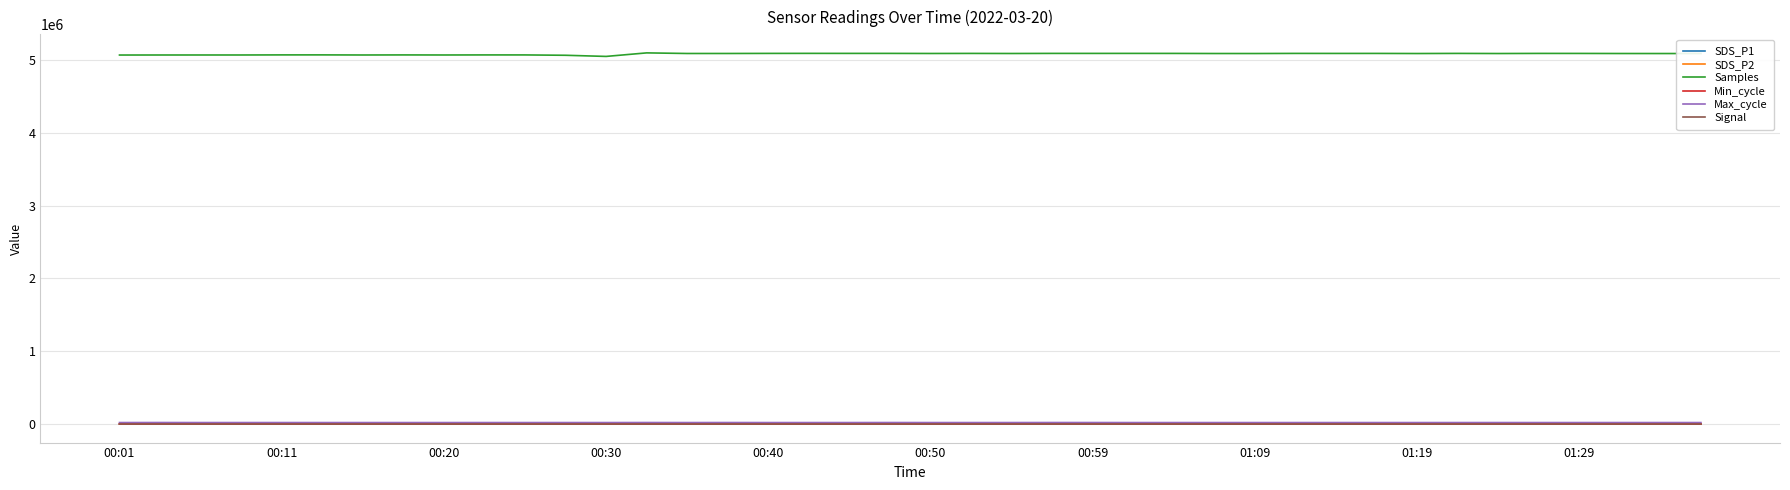

Which series has the widest spread of values?

Samples